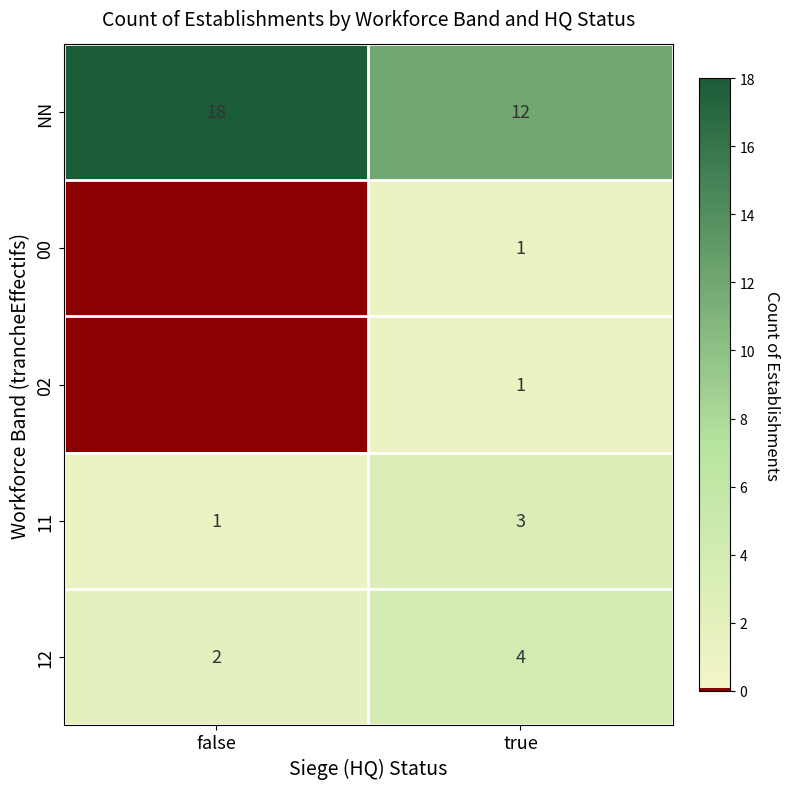

At how many categories does at least one series exceed 1?

2